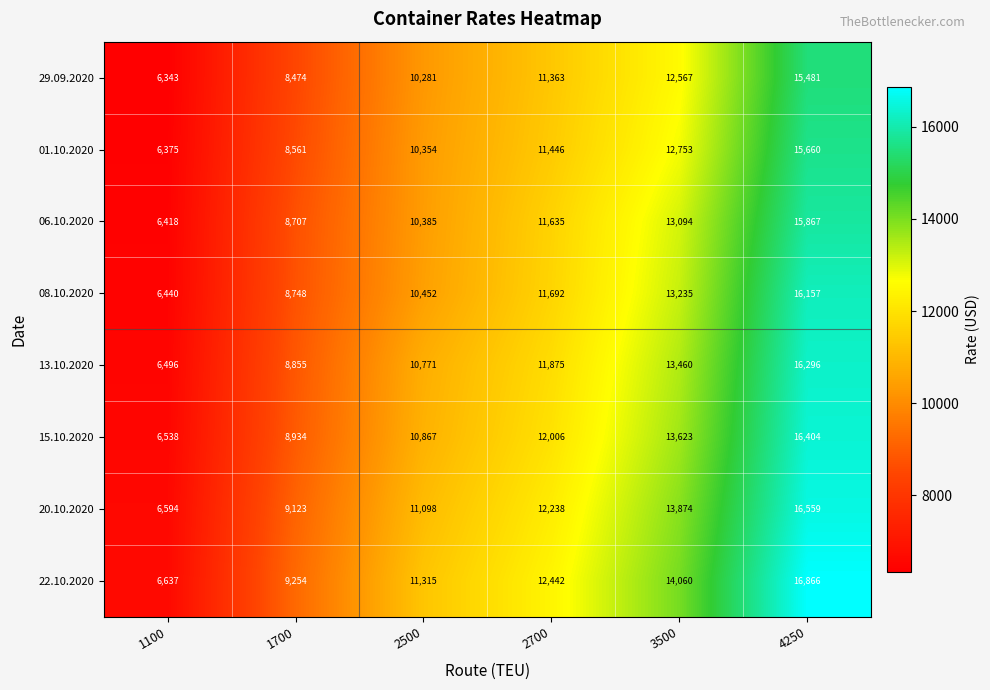

What is the sum of the 13.10.2020 values at 1100 and 1700?

15351